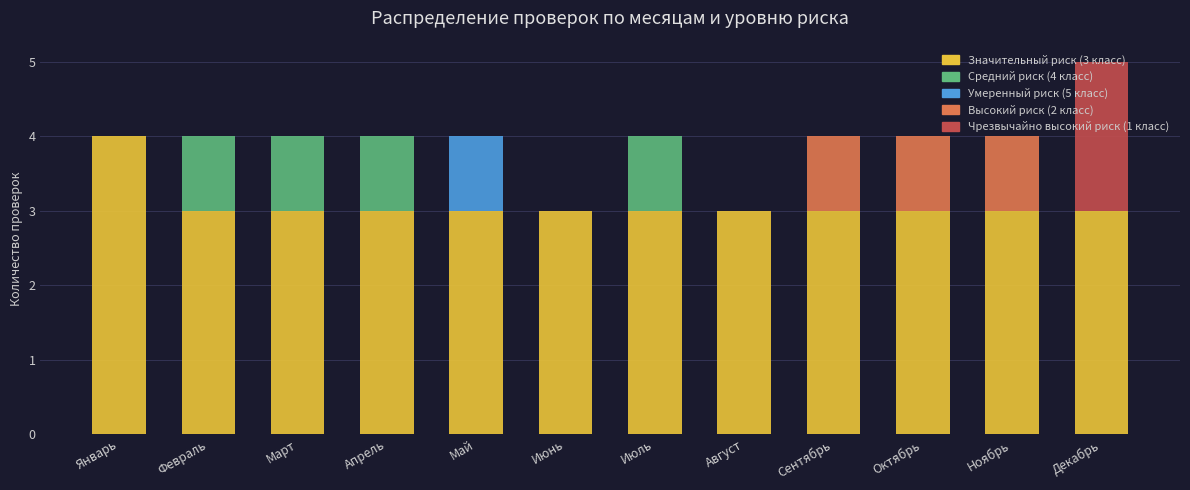

True or false: Значительный риск (3 класс) has a value of 5 at Май.

False